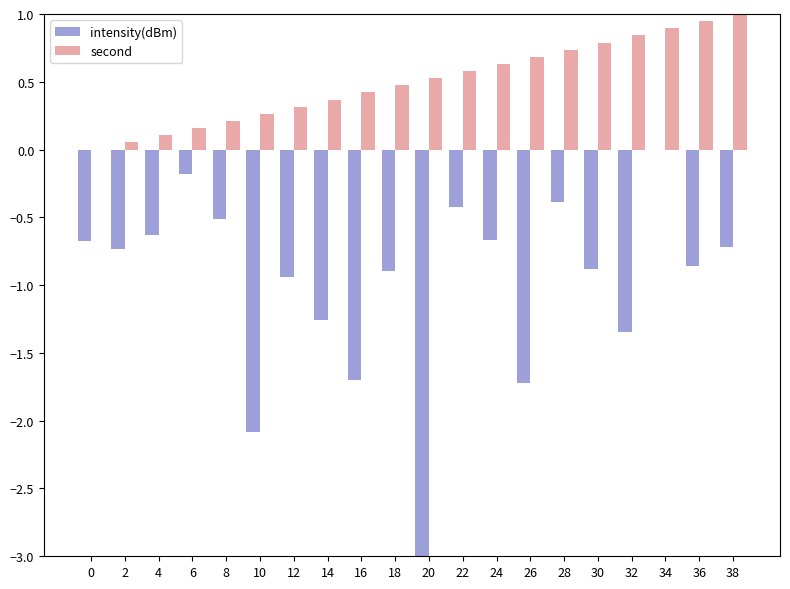

What is the sum of all intensity(dBm) values?

-19.6